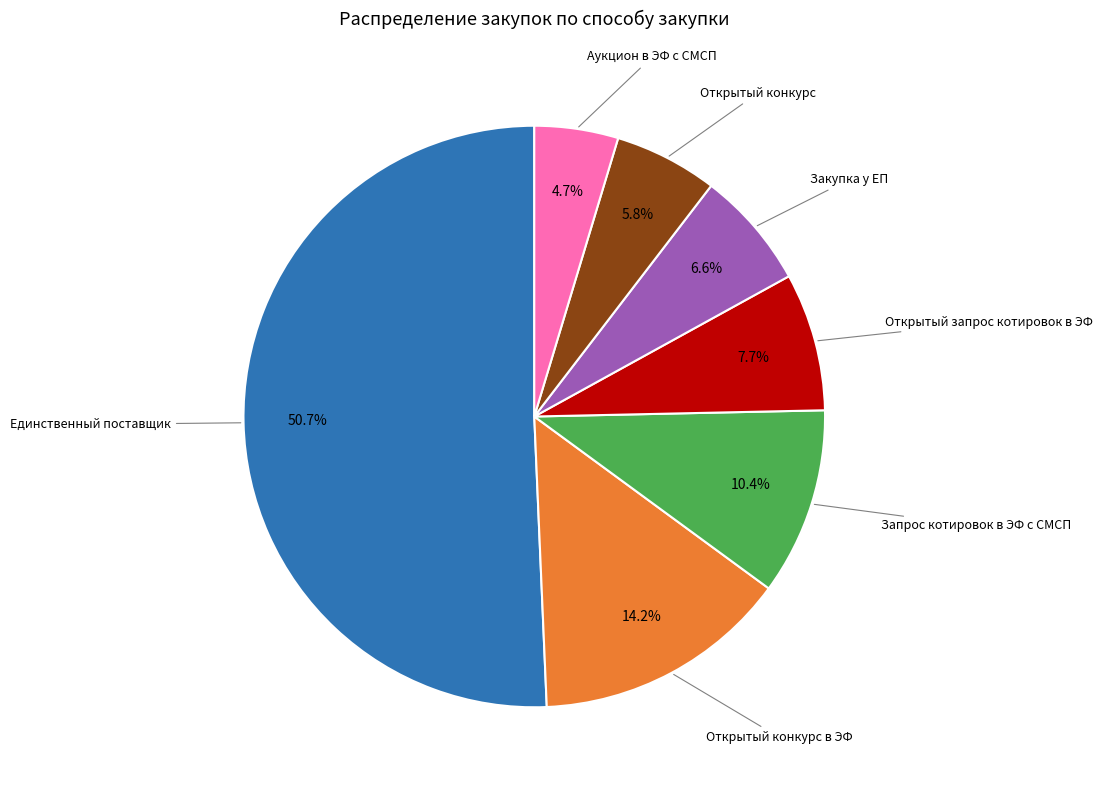

How many segments does this pie chart have?

7